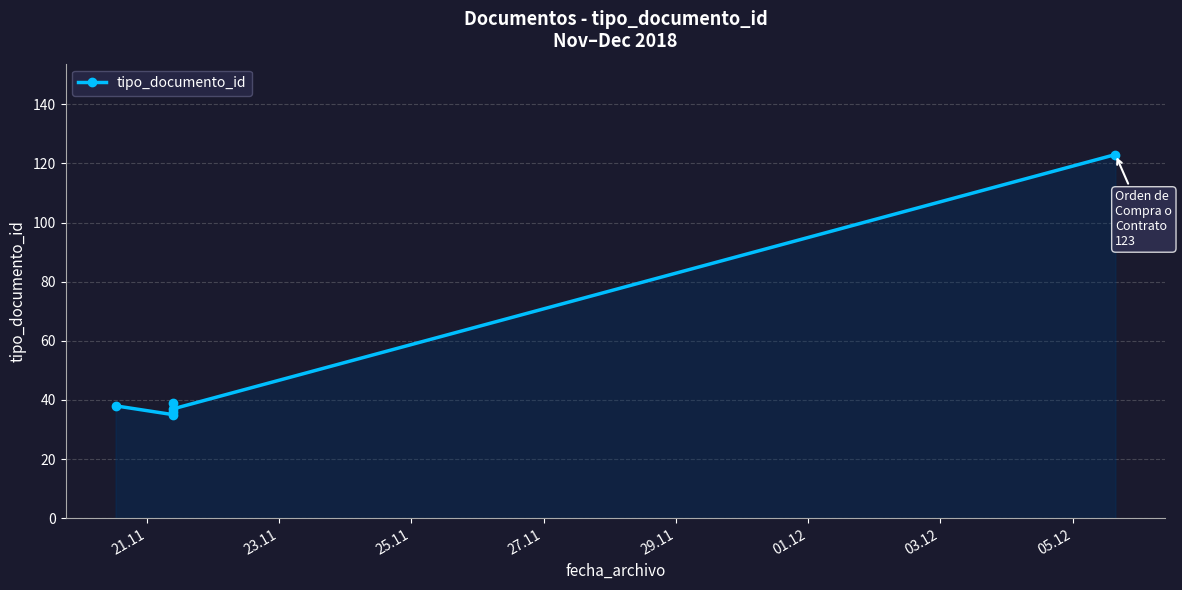

How many lines are shown in the chart?

1